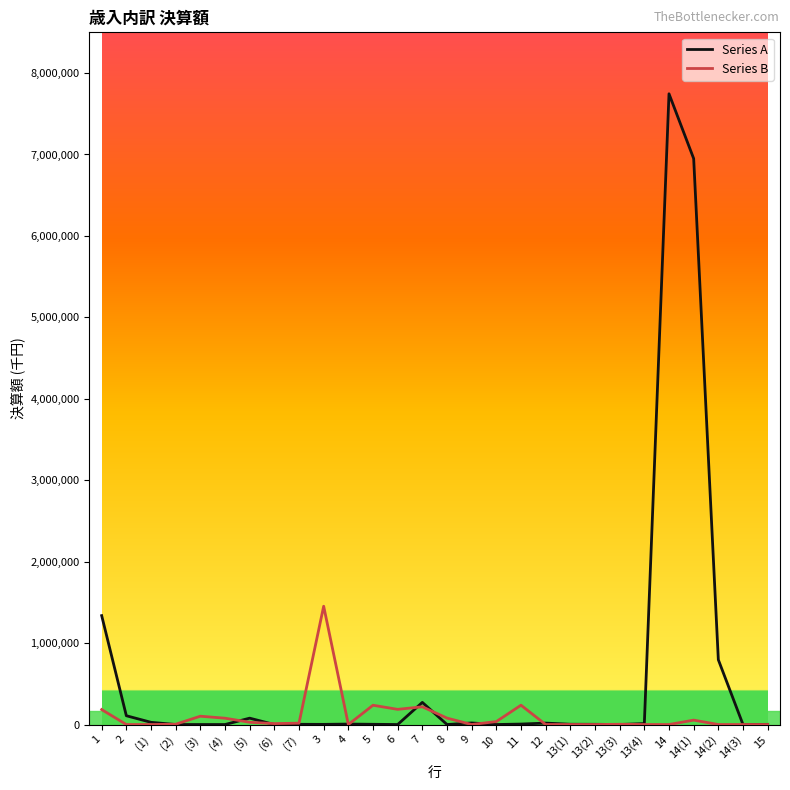

What is the total value across all series at 13(2)?

2610